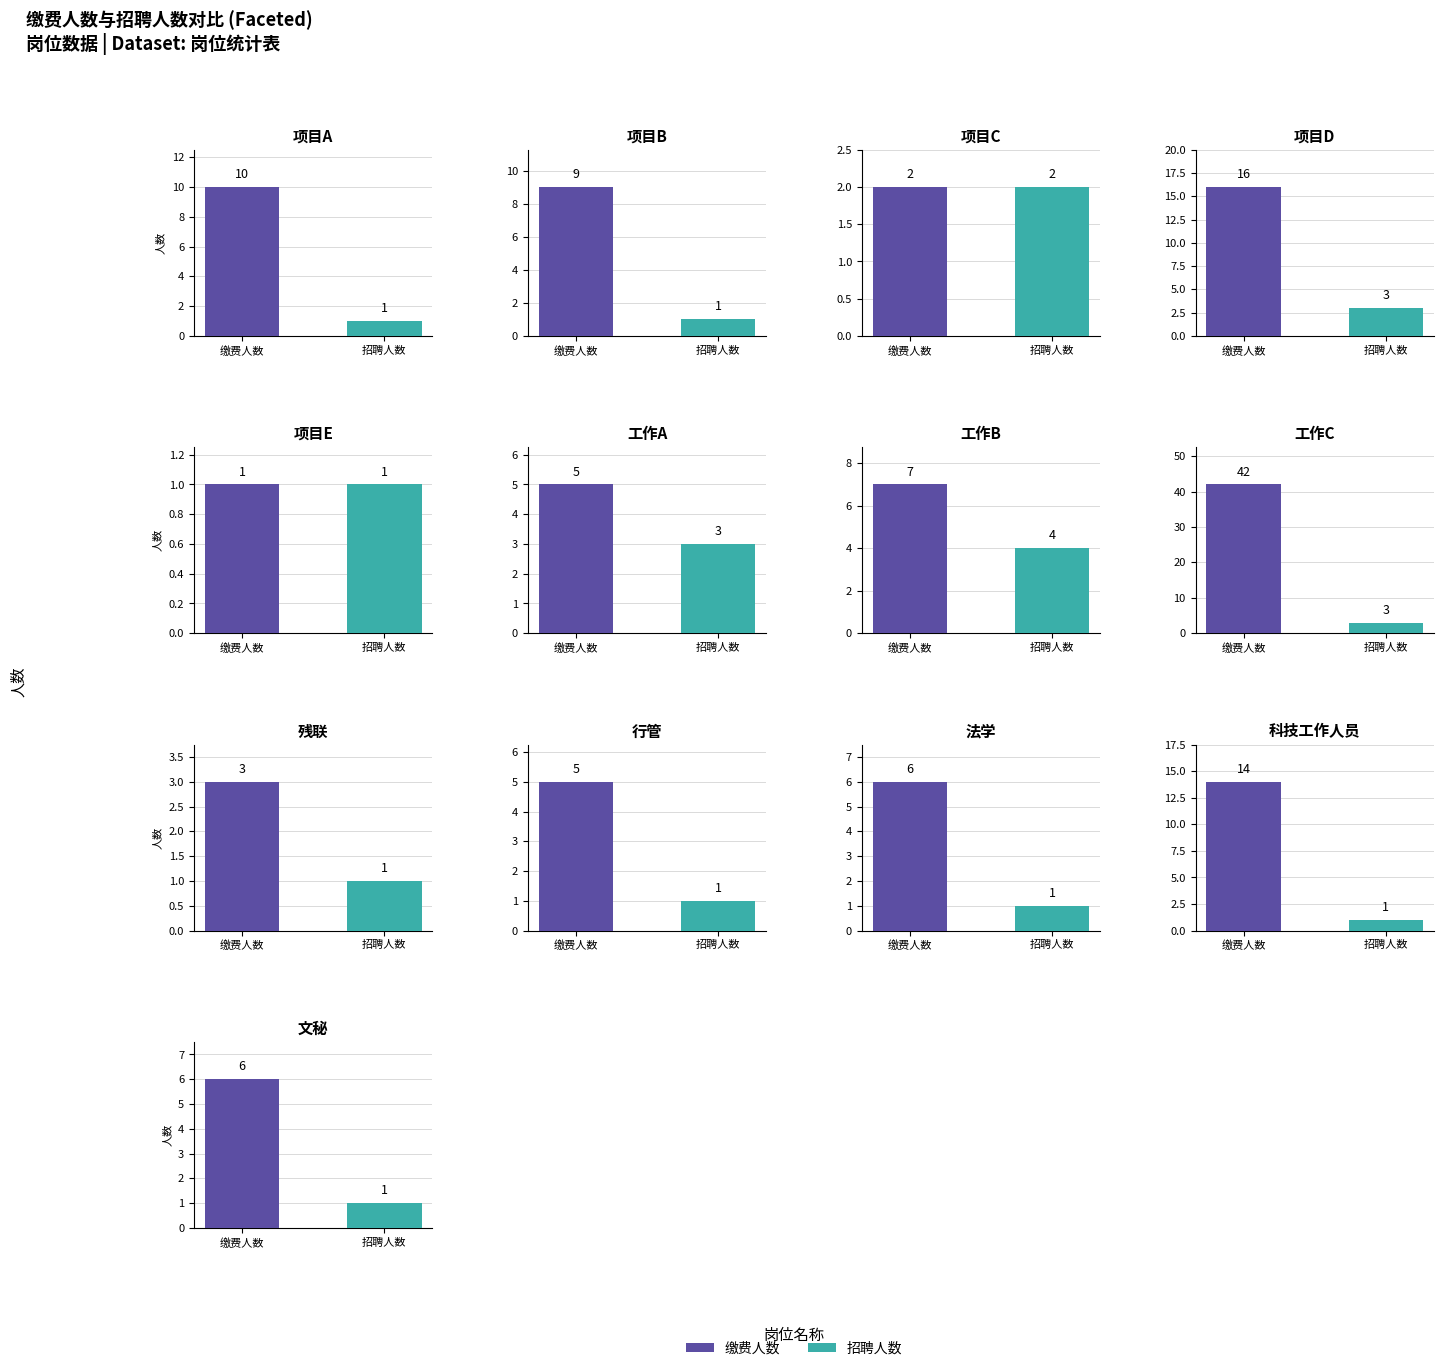

Rank the categories by 招聘人数 value from highest to lowest.

工作B, 项目D, 工作A, 工作C, 项目C, 项目A, 项目B, 项目E, 残联, 行管, 法学, 科技工作人员, 文秘